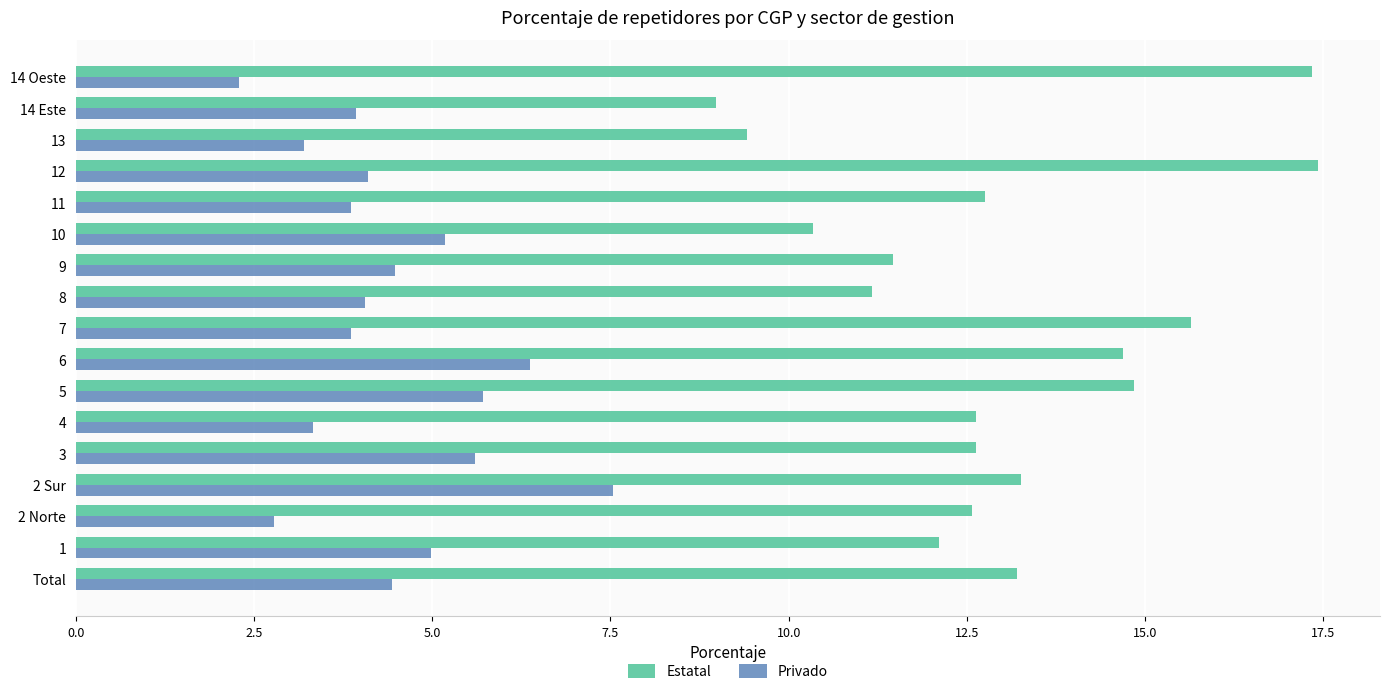

At which category does the chart reach its minimum across all series?

14 Oeste